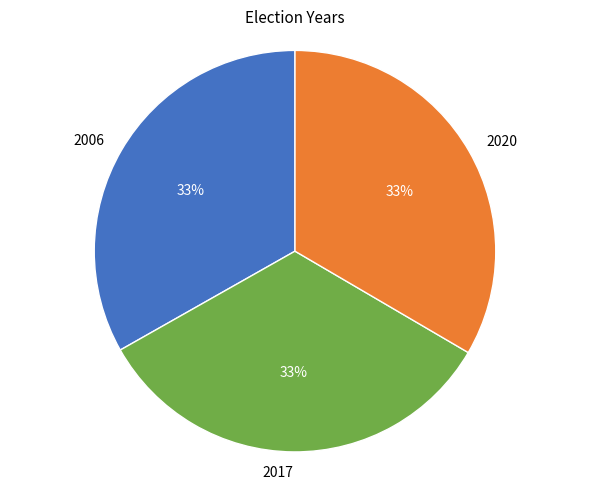

To the nearest percent, what is the combined percentage of 2020 and 2006?

67%